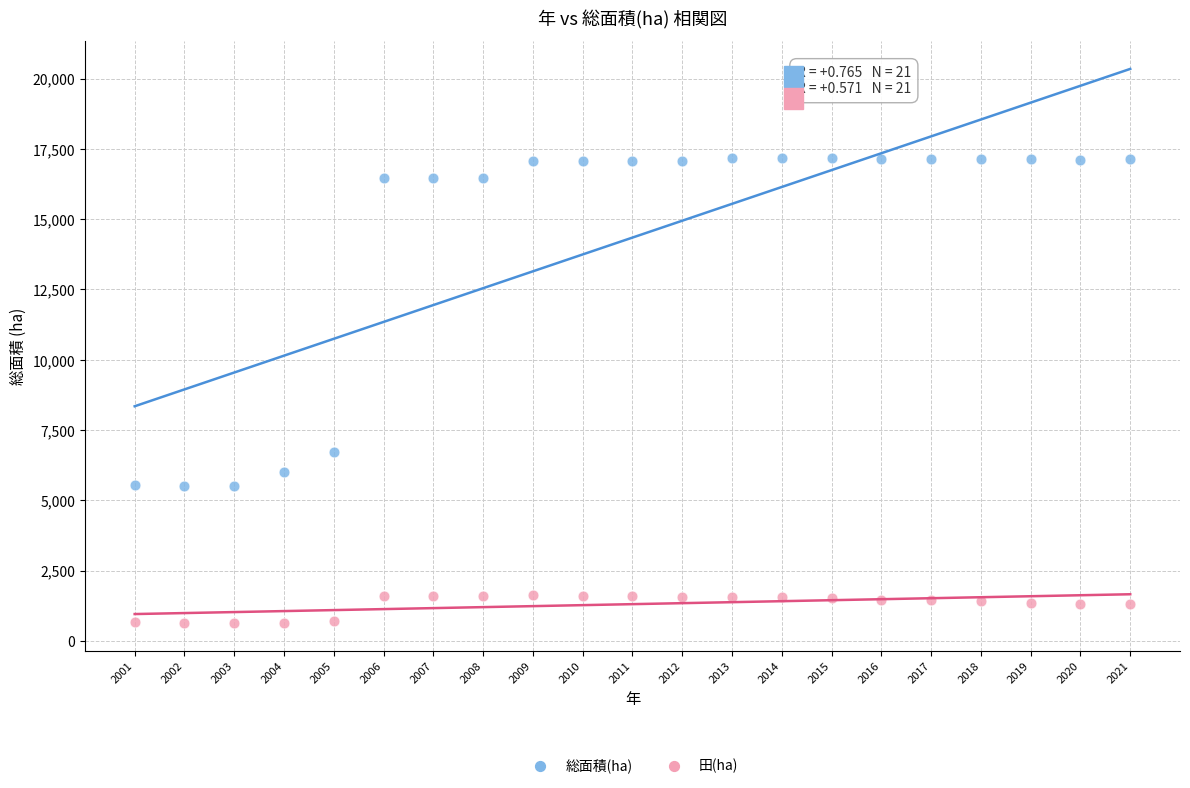

What are all the series names shown in the legend?

総面積(ha), 田(ha)